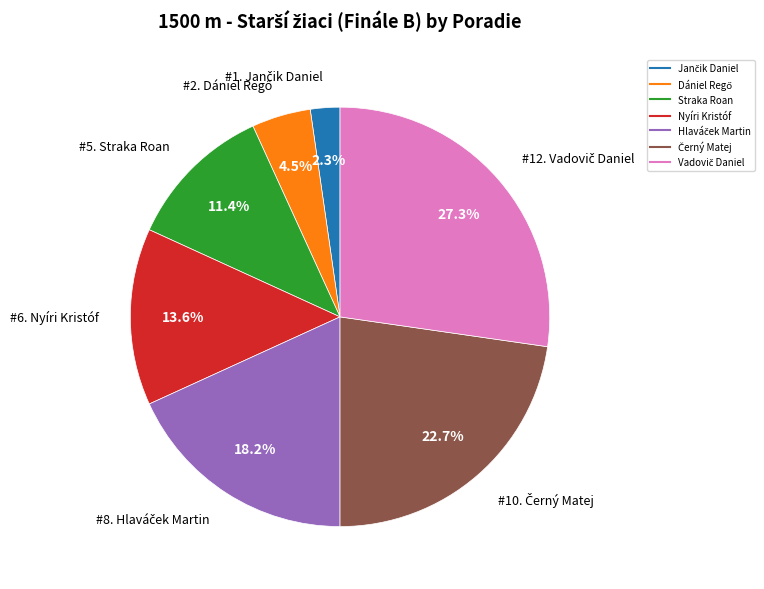

To the nearest percent, what is the difference between the largest and smallest slice percentages?

25%